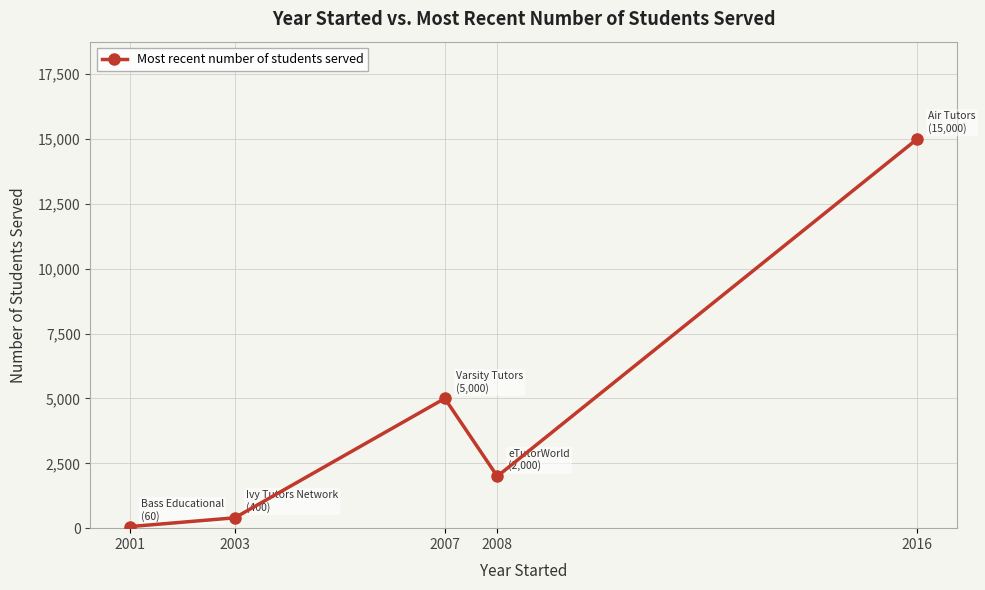

Is it true that the value at 2001 is 60?

True